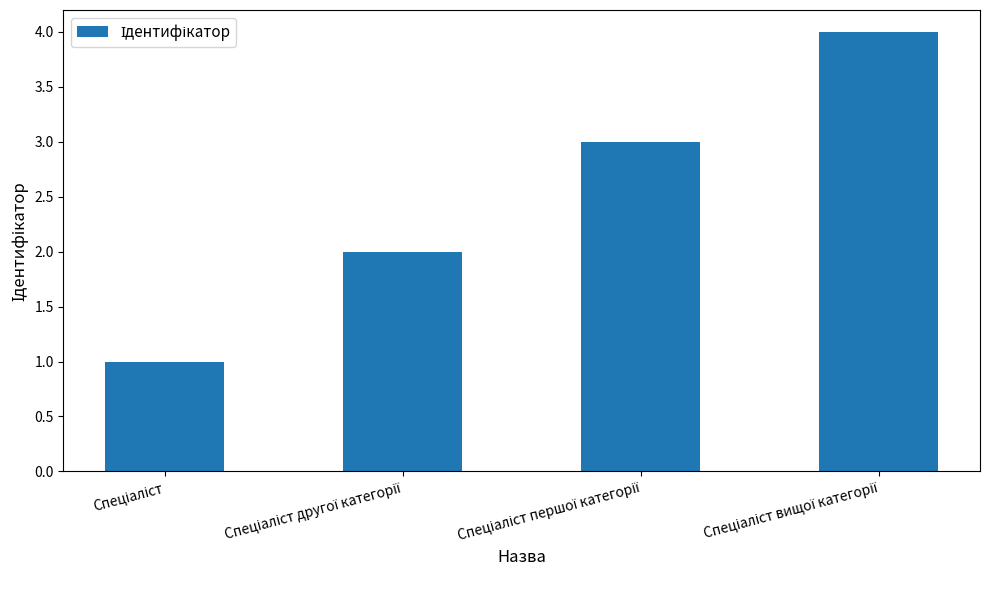

What is the maximum value shown in the chart?

4